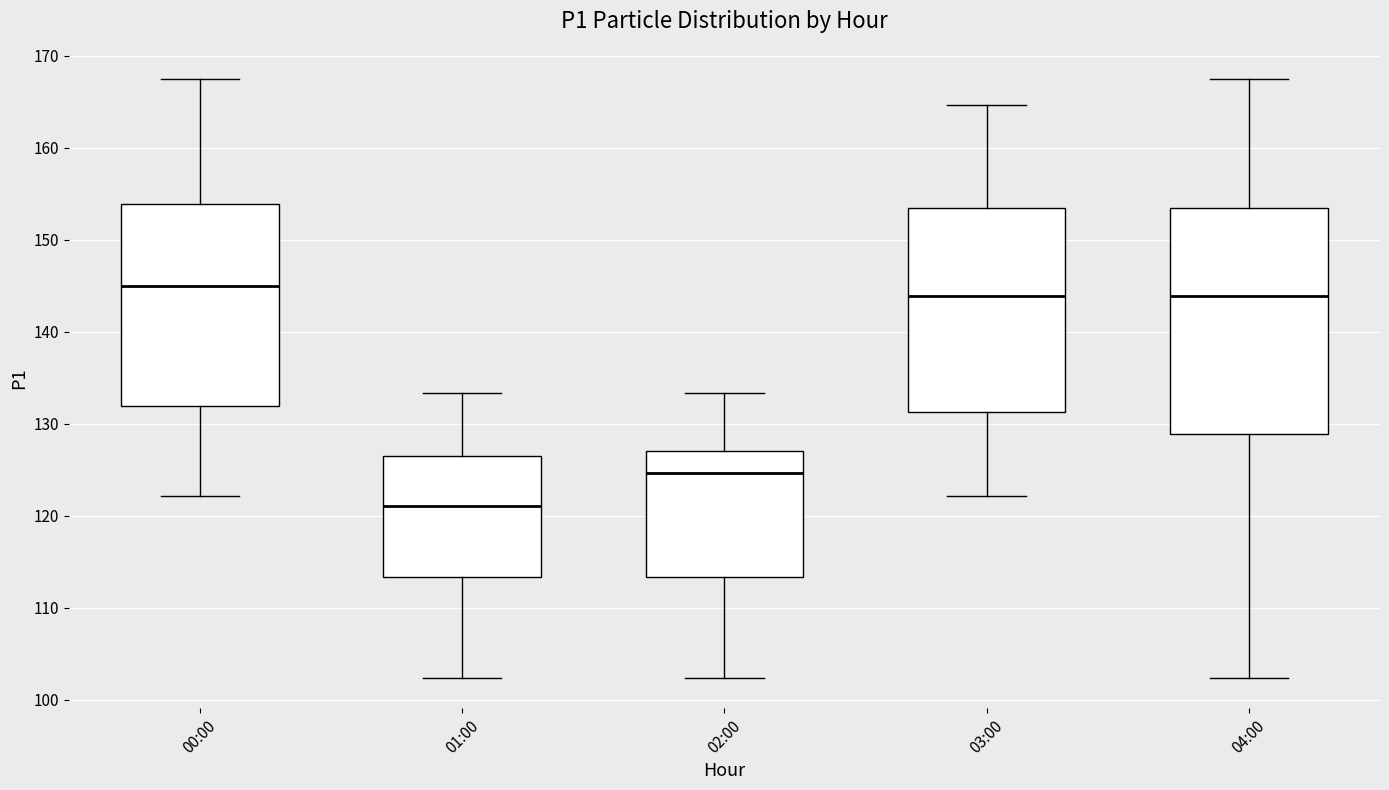

Reading left to right, read every box against the y-axis: the position of its median line, the range the box covers, and the ends of its whiskers. The values are not printed on the chart, so give them approximately, as read against the axis.

00:00: median 145, box 132 to 154, whiskers 122 to 168
01:00: median 121, box 113 to 127, whiskers 102 to 133
02:00: median 125, box 113 to 127, whiskers 102 to 133
03:00: median 144, box 131 to 153, whiskers 122 to 165
04:00: median 144, box 129 to 153, whiskers 102 to 168